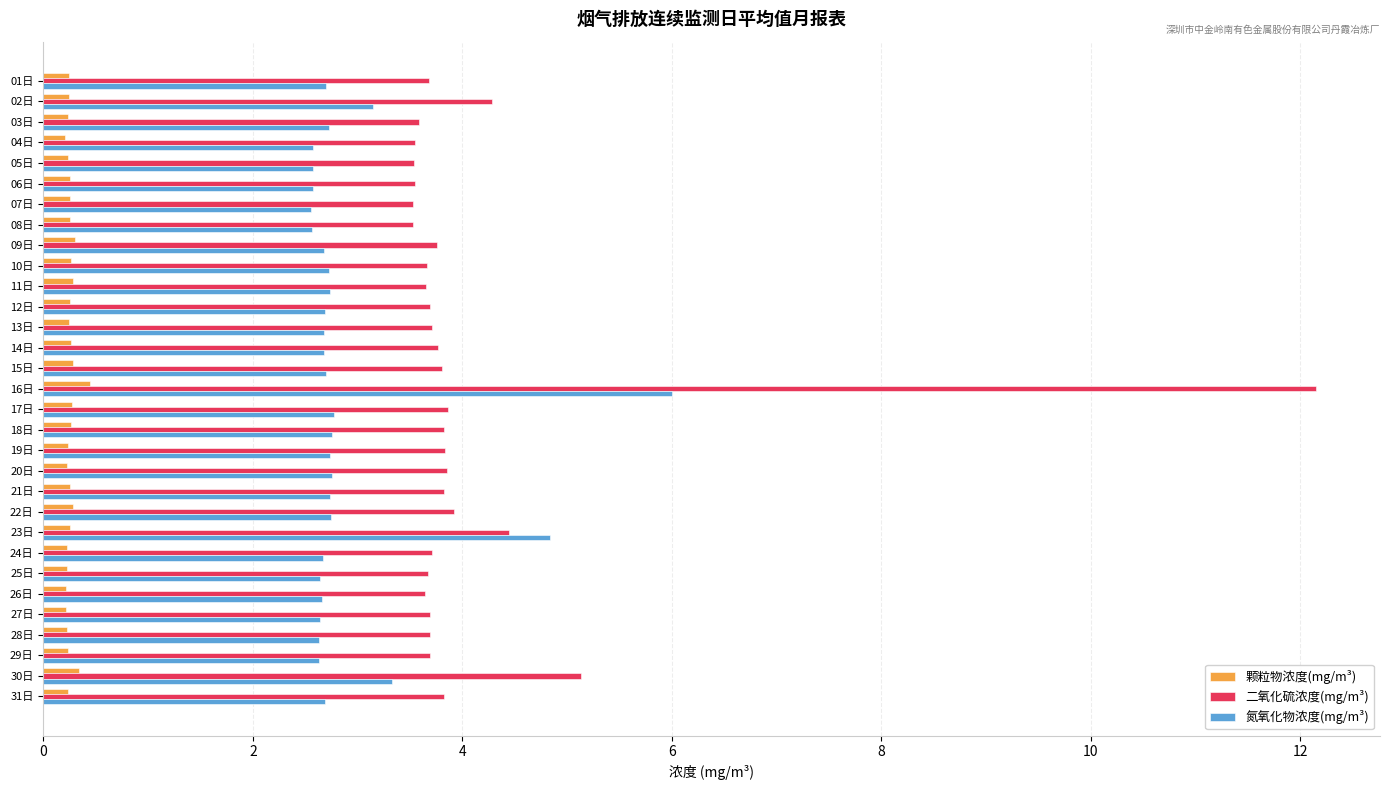

True or false: 二氧化硫浓度(mg/m³) has a value of 5.3 at 13日.

False